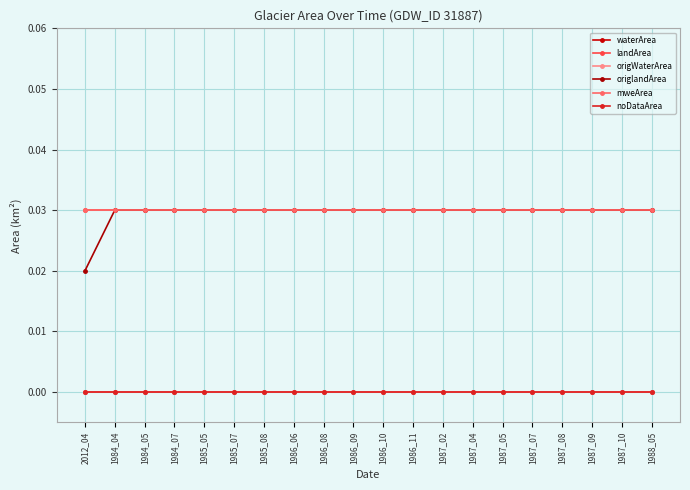

True or false: waterArea and landArea cross at least once.

False